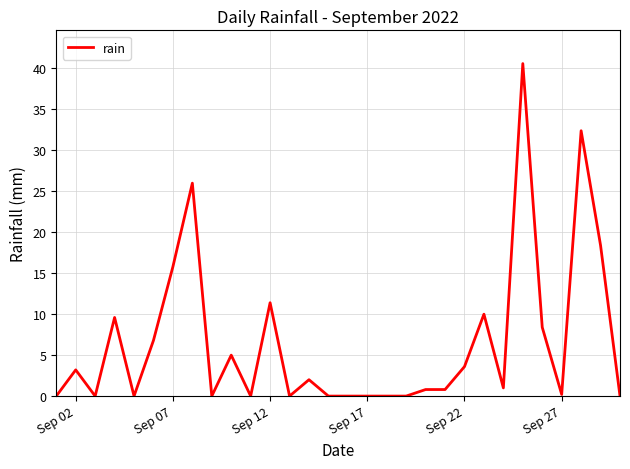

What is the difference between the second highest and second lowest values?

32.4